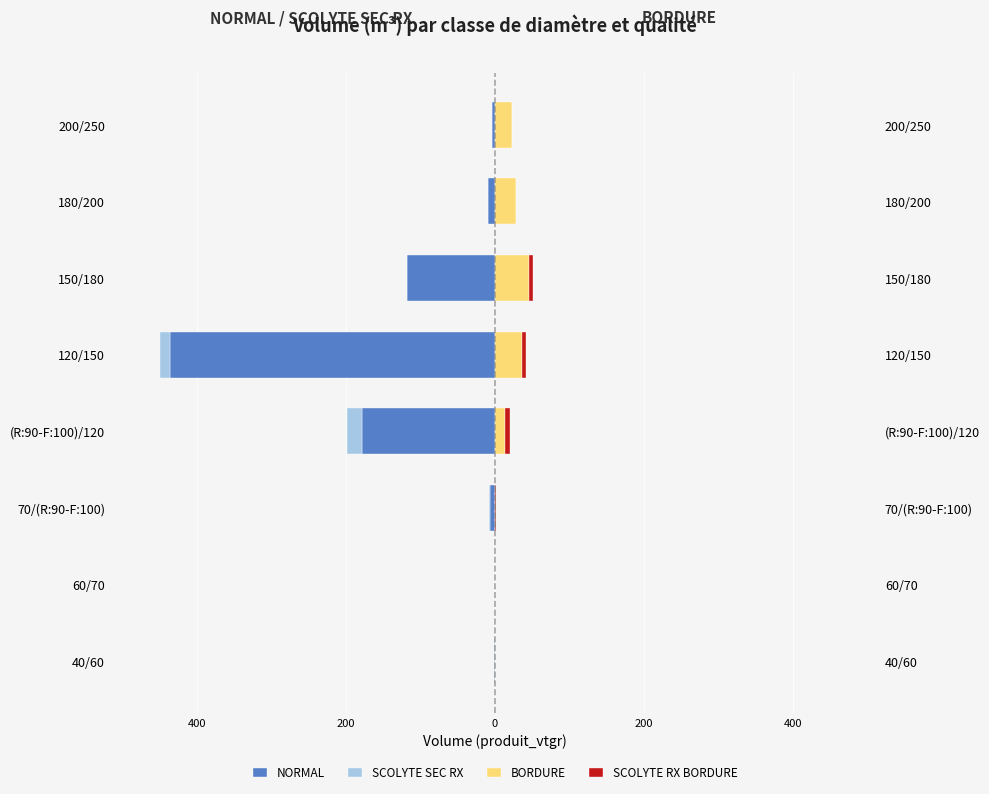

What is the difference between the maximum and minimum values in the SCOLYTE RX BORDURE series?

6.0